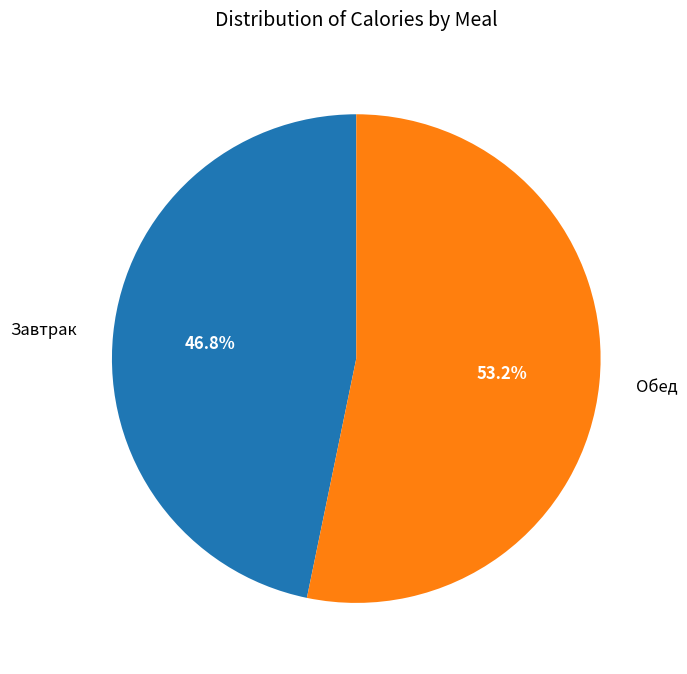

What is the ratio of the value at Обед to the value at Завтрак?

1.1